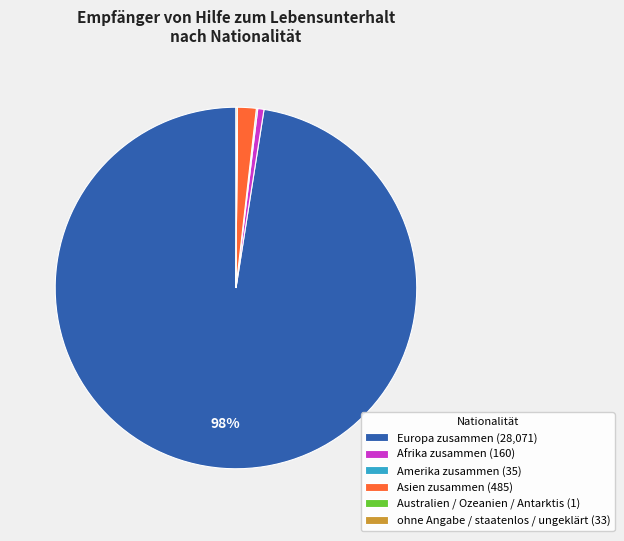

Which slice represents more than half of the pie?

Europa zusammen